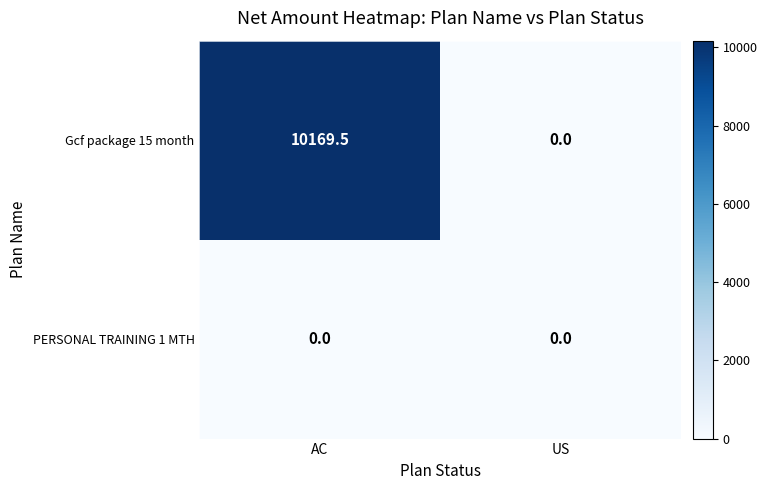

Which series has the largest range (max minus min)?

Gcf package 15 month